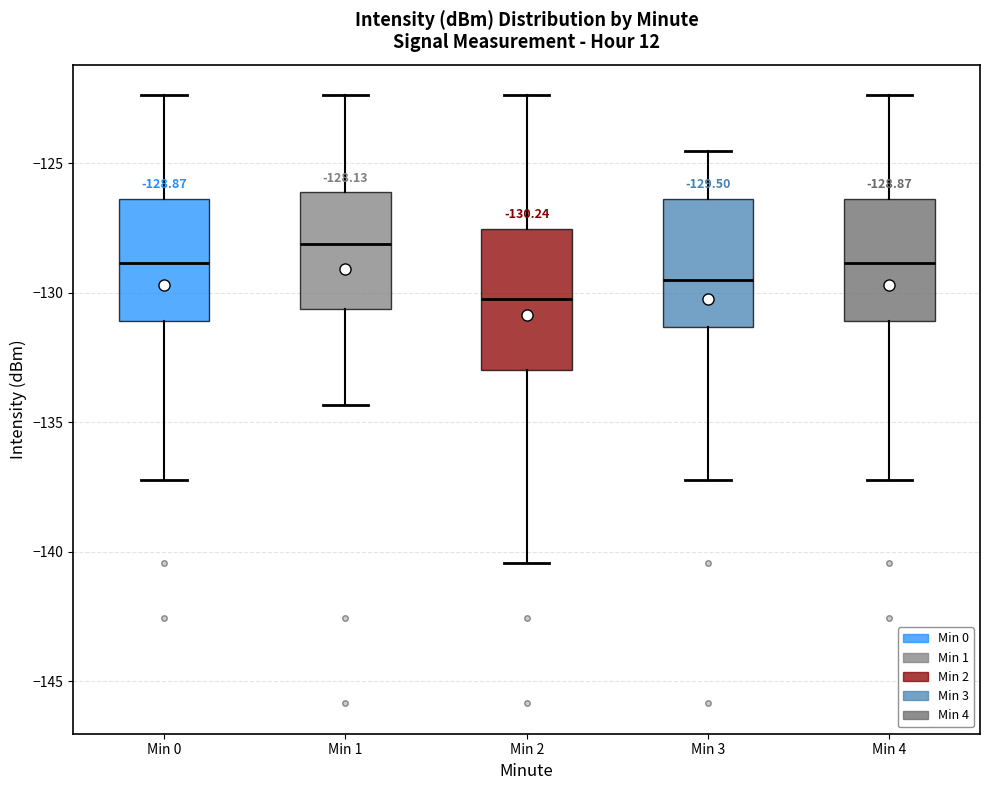

Which box's median line is the highest?

Min 1